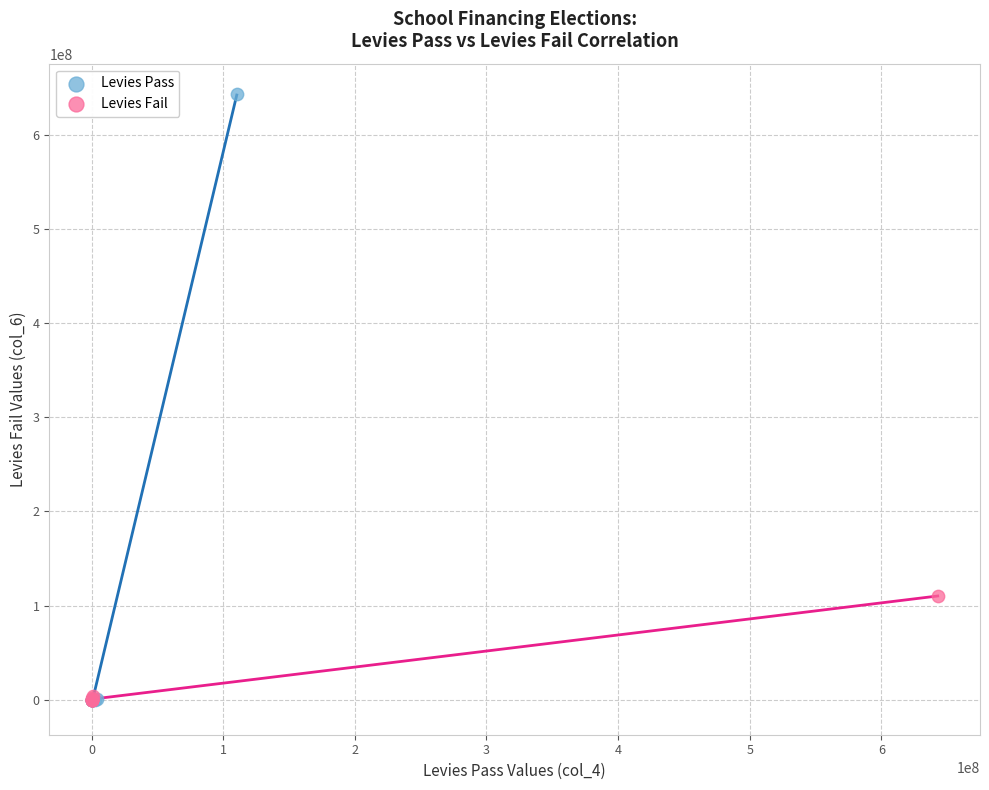

Which series has the widest spread of Y values?

Levies Pass